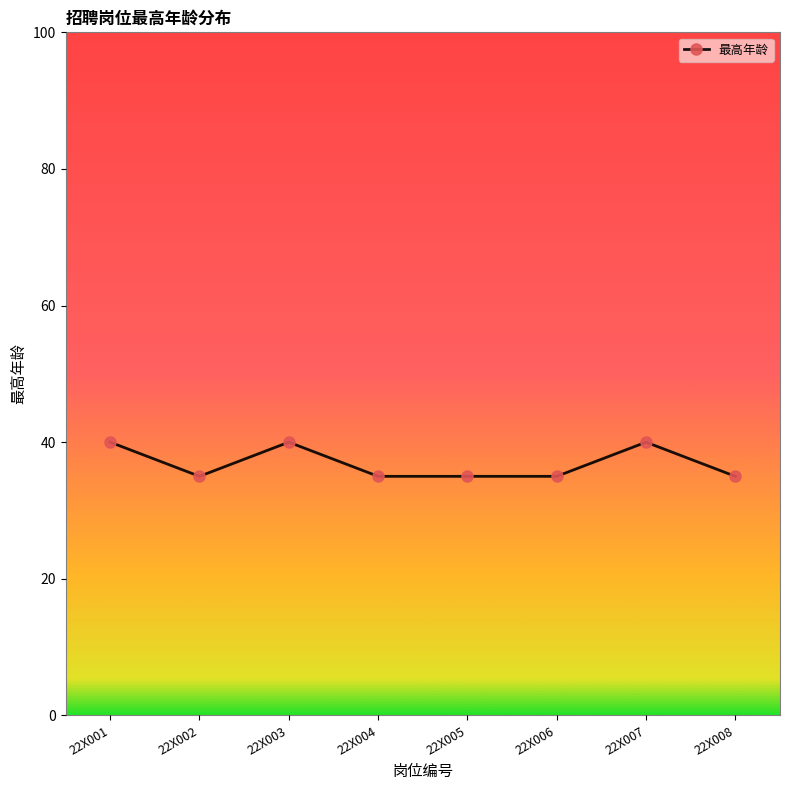

Reading right to left, extract all data points from this chart.

22X008=35	22X007=40	22X006=35	22X005=35	22X004=35	22X003=40	22X002=35	22X001=40